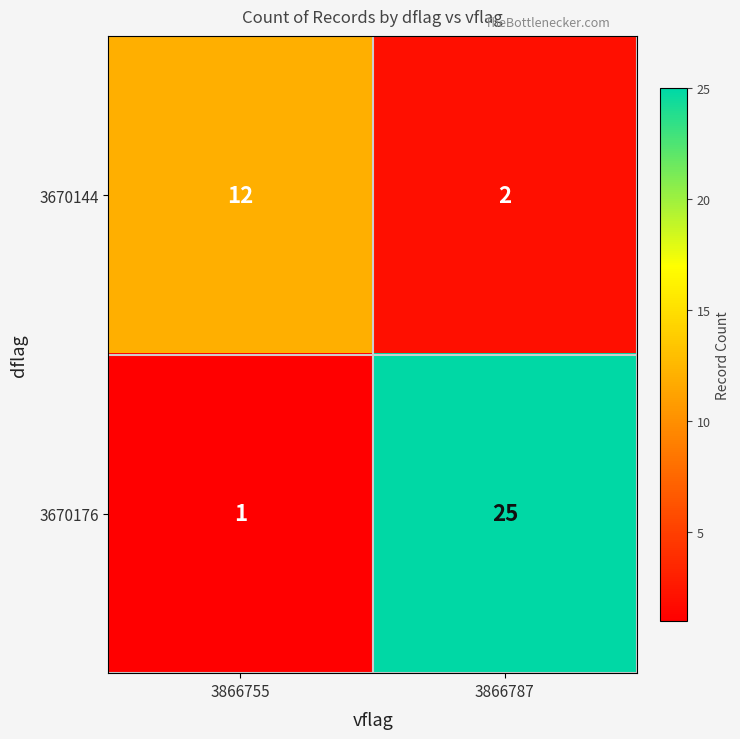

At which label is 3670176 closest to 13?

3866755